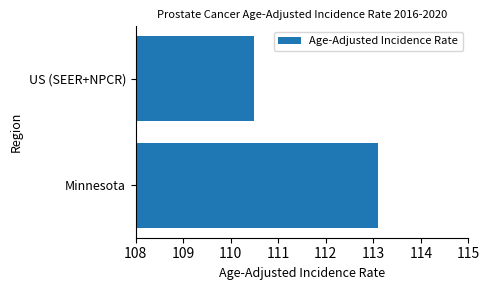

Count the number of values greater than 113.

1